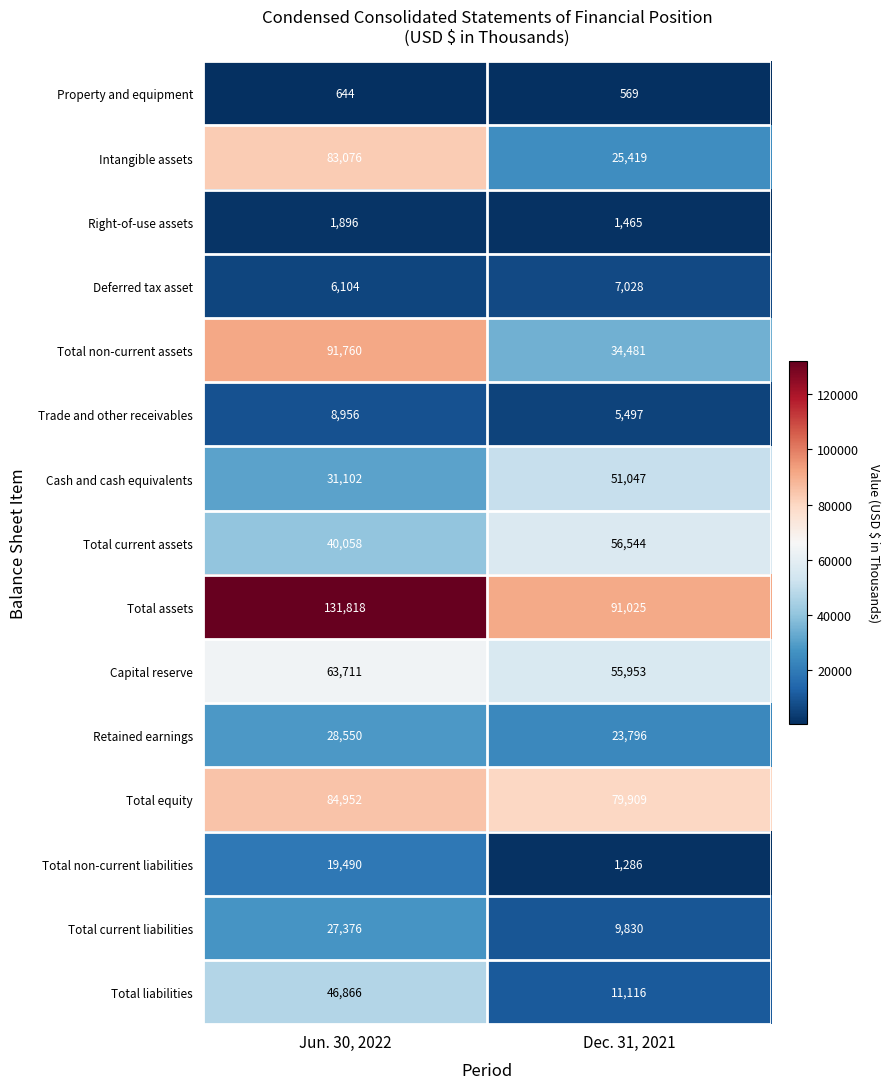

What is the difference between the Total equity values at Jun. 30, 2022 and Dec. 31, 2021?

5043